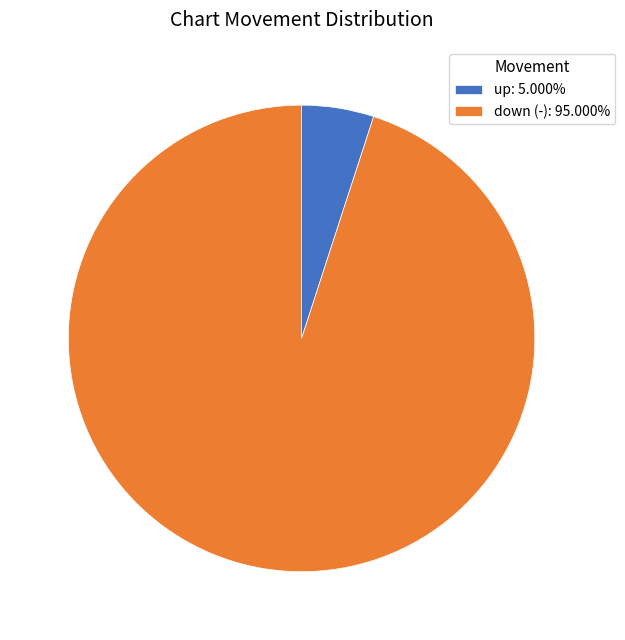

Do down (-): 95.000% and up: 5.000% together represent more than half of the pie?

Yes